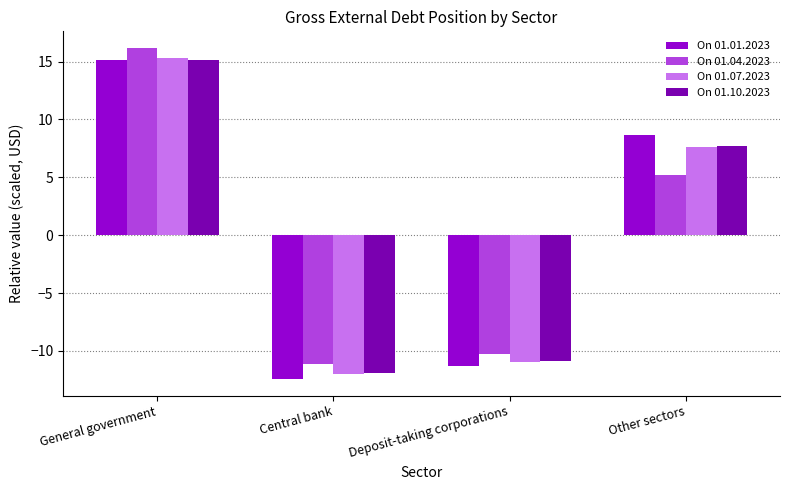

At which category is the sum across all series the highest?

General government